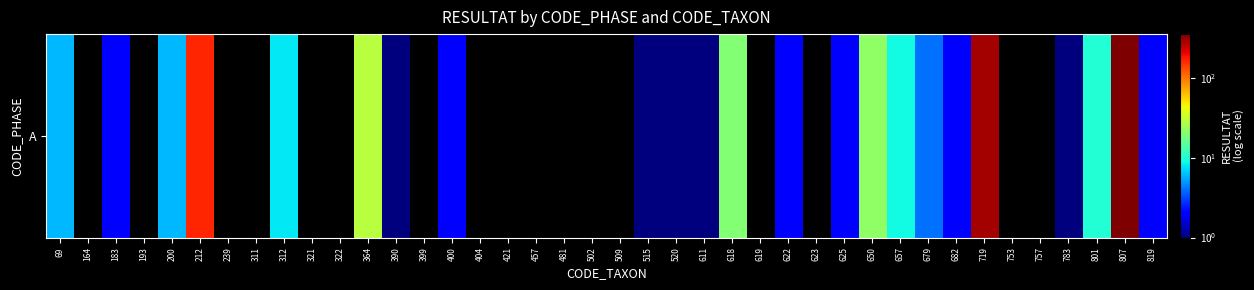

What is the sum of all values?

944